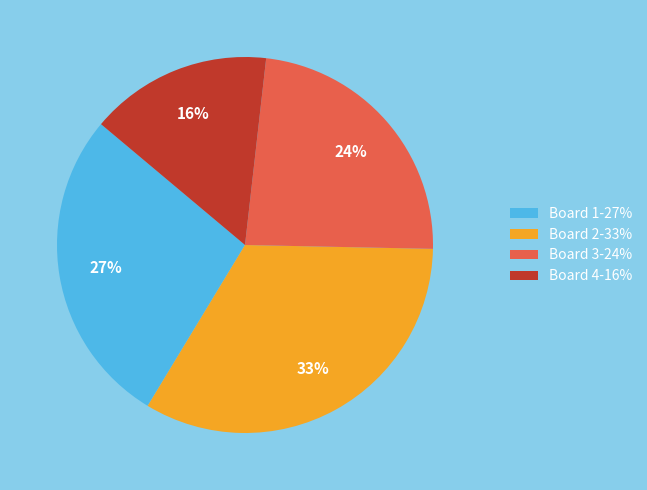

Rank the categories by value from highest to lowest.

Board 2-33%, Board 1-27%, Board 3-24%, Board 4-16%